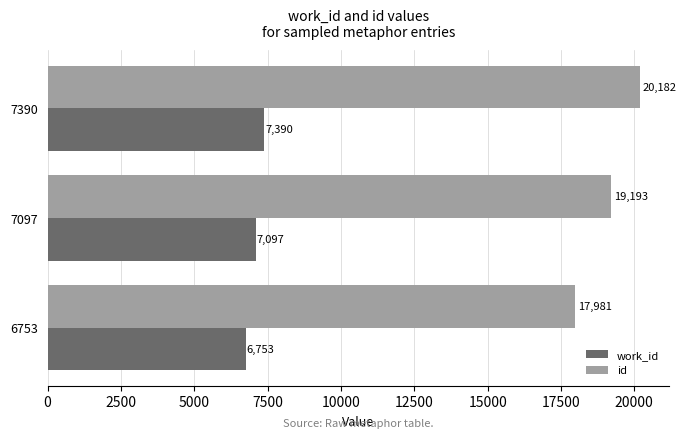

List the series in order of their peak value, lowest first.

work_id, id